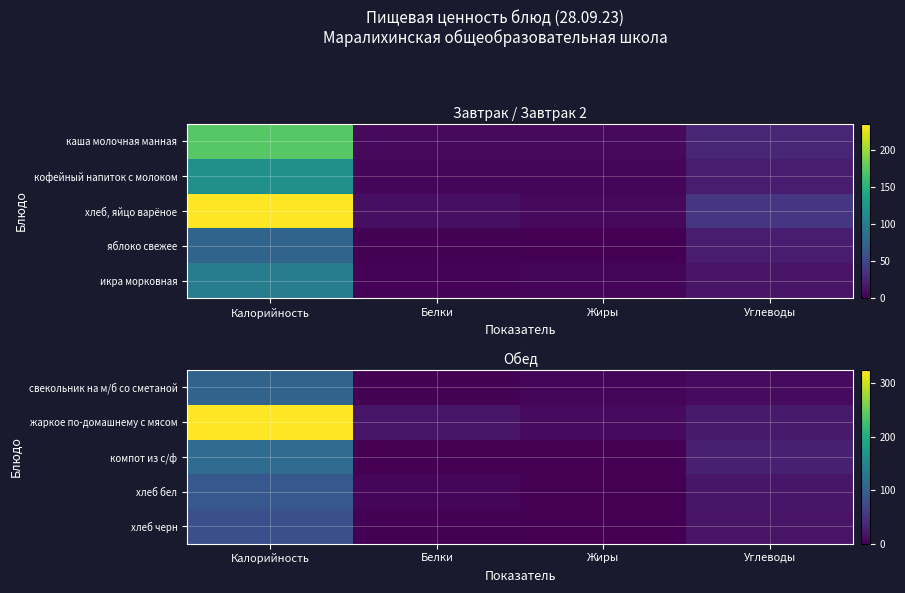

At which category is the sum across all series the highest?

Калорийность